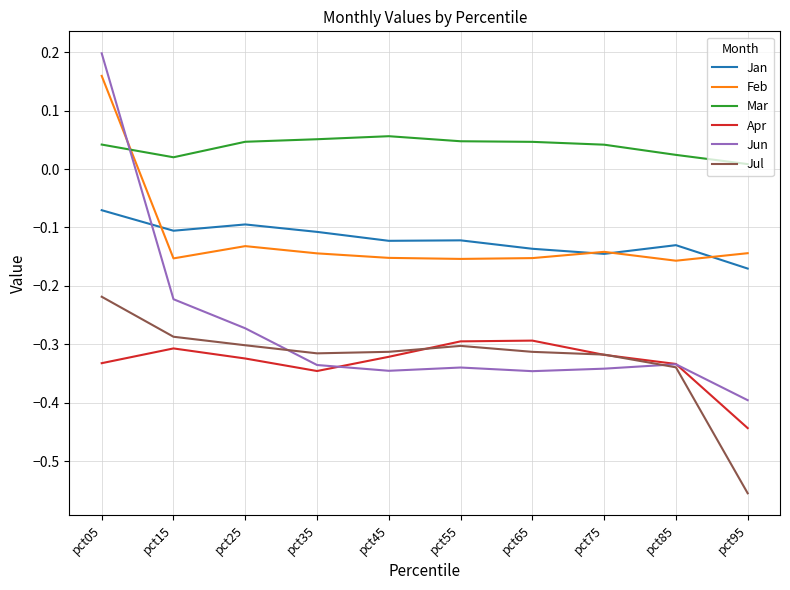

The value of Jan at pct95 is -0.3. True or false?

False